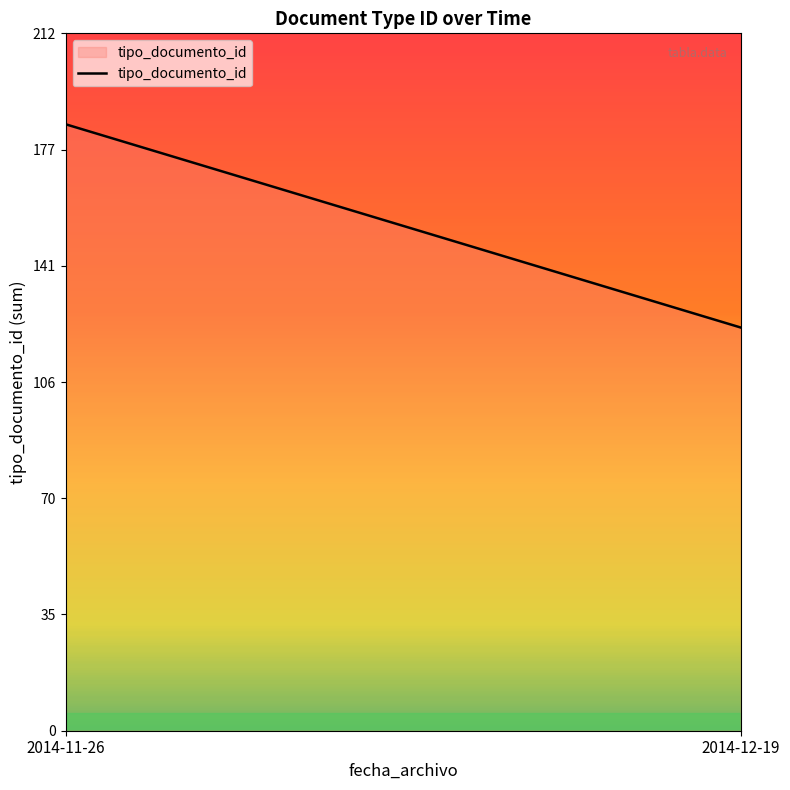

Reading right to left, extract all data points from this chart.

123	185